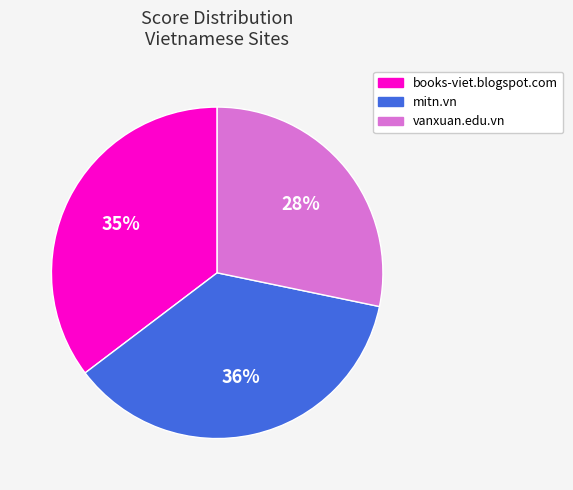

Rank the categories by value from highest to lowest.

mitn.vn, books-viet.blogspot.com, vanxuan.edu.vn